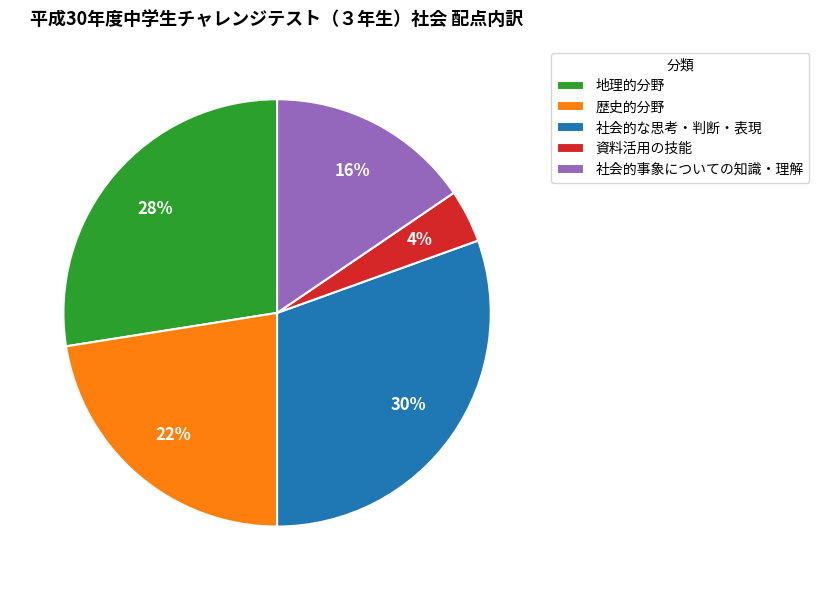

Count the number of slices in the pie.

5